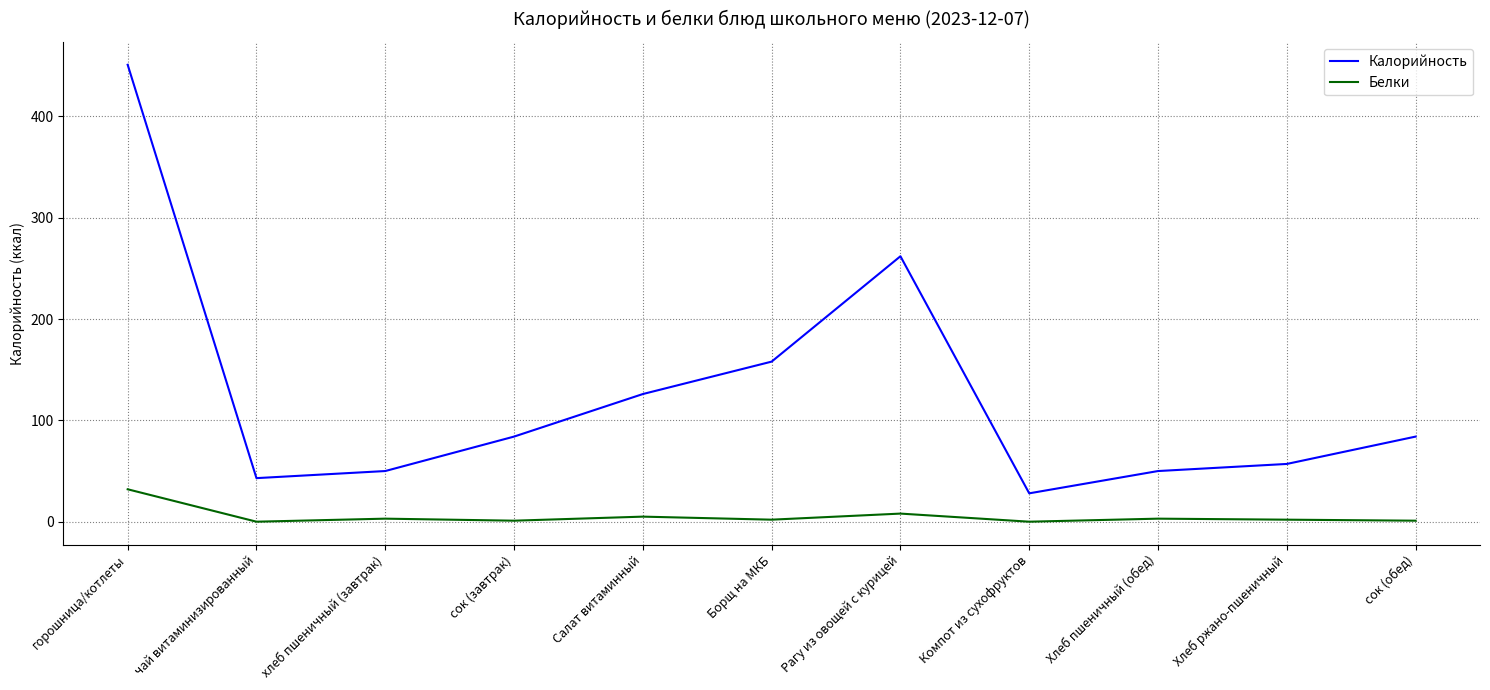

Which series changed the most between Хлеб ржано-пшеничный and сок (обед)?

Калорийность